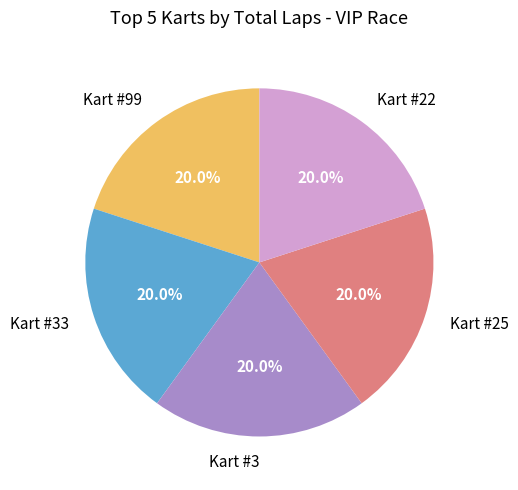

What portion of the pie excludes Kart #33?

80.0%